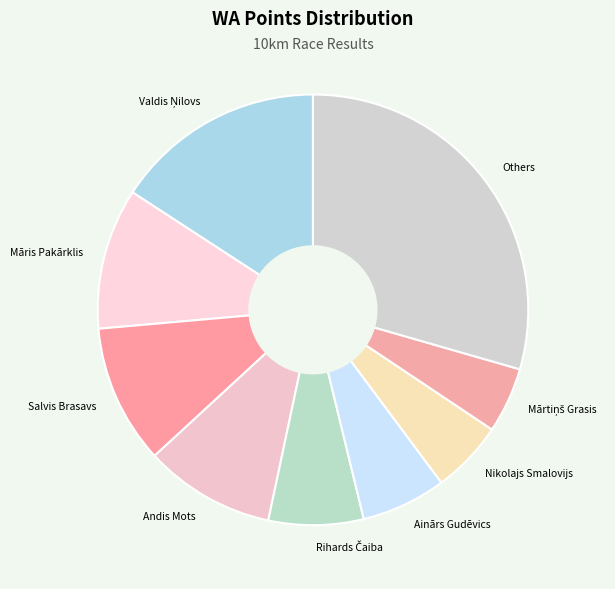

The Andis Mots slice represents 10% of the pie. True or false?

True